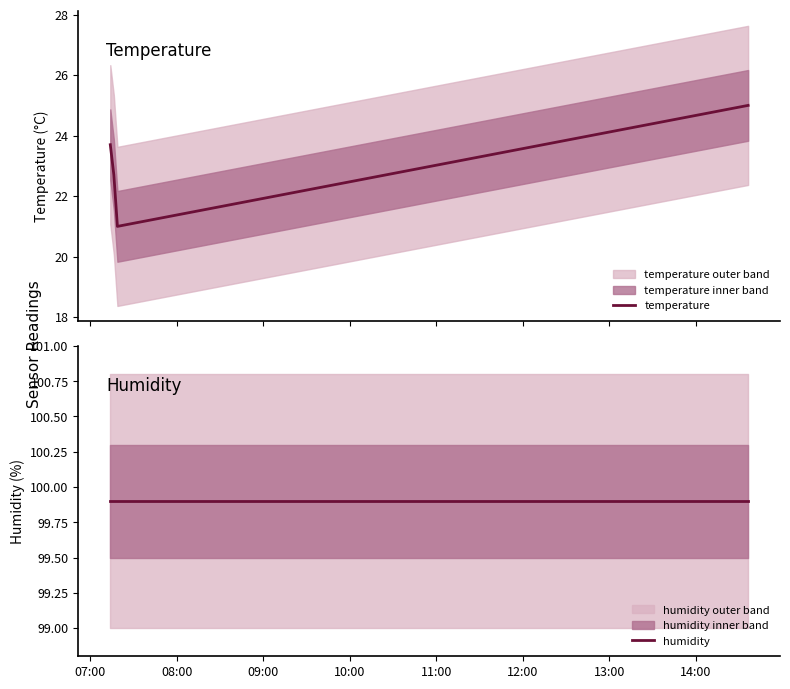

True or false: humidity and temperature cross at least once.

False